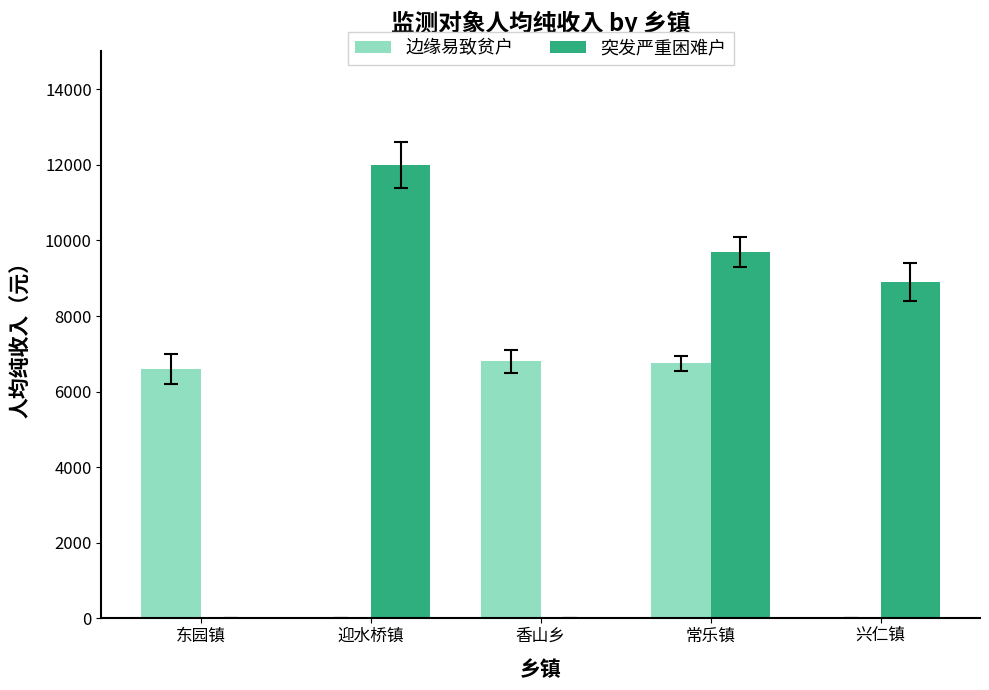

Is the value of 突发严重困难户 at 香山乡 greater than the value of 边缘易致贫户 at 香山乡?

No